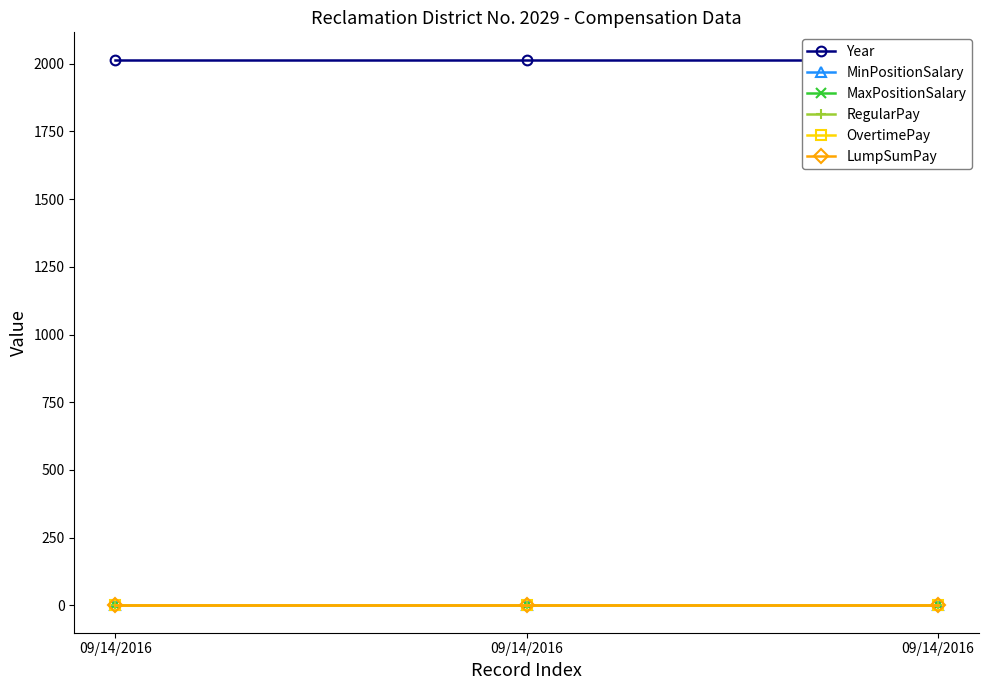

Does the chart display data point markers on the line(s)?

Yes